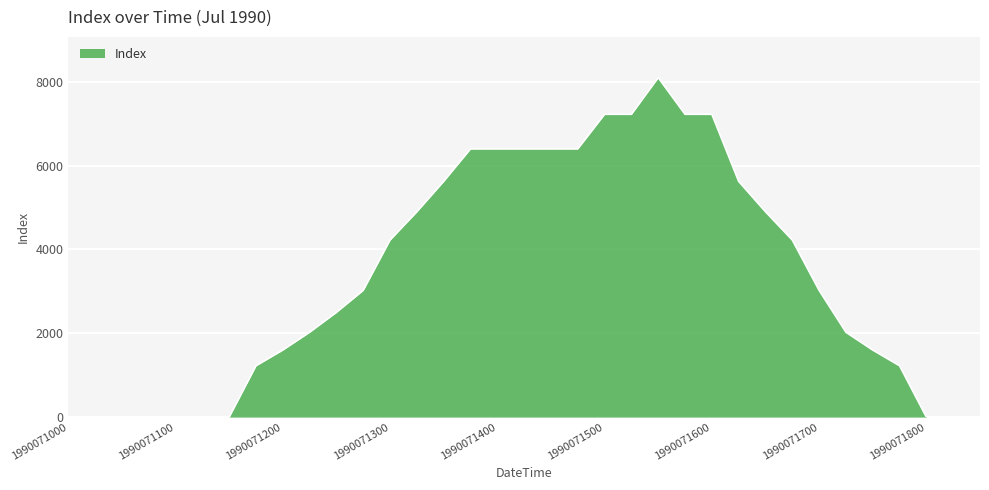

What is the difference between the second highest and minimum values?

7225